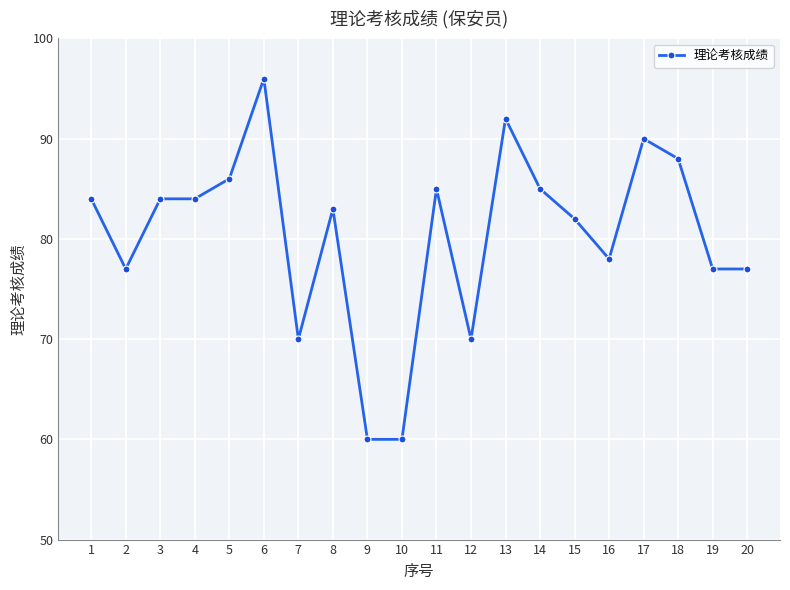

The value at 14 is 27. True or false?

False